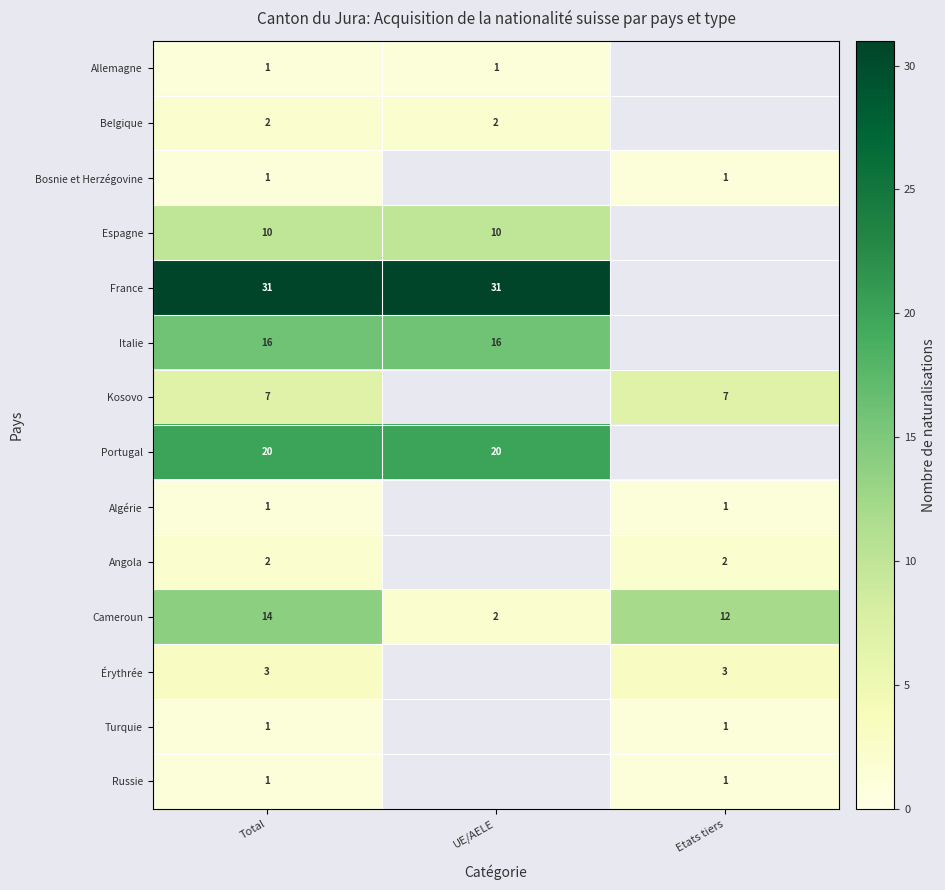

What is the greatest value displayed?

31.0